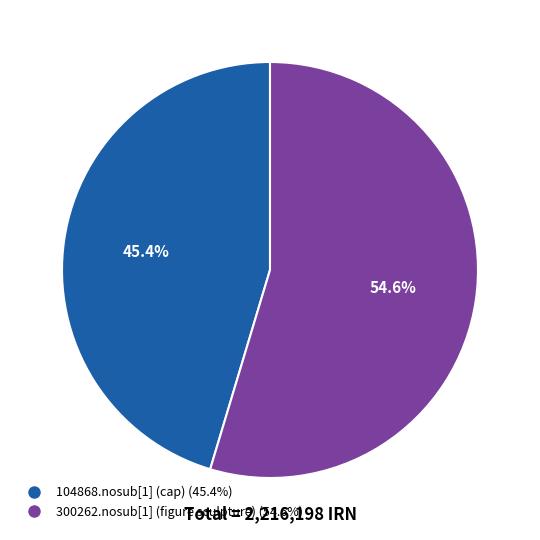

How much of the chart is everything except 104868.nosub[1] (cap)?

54.6%